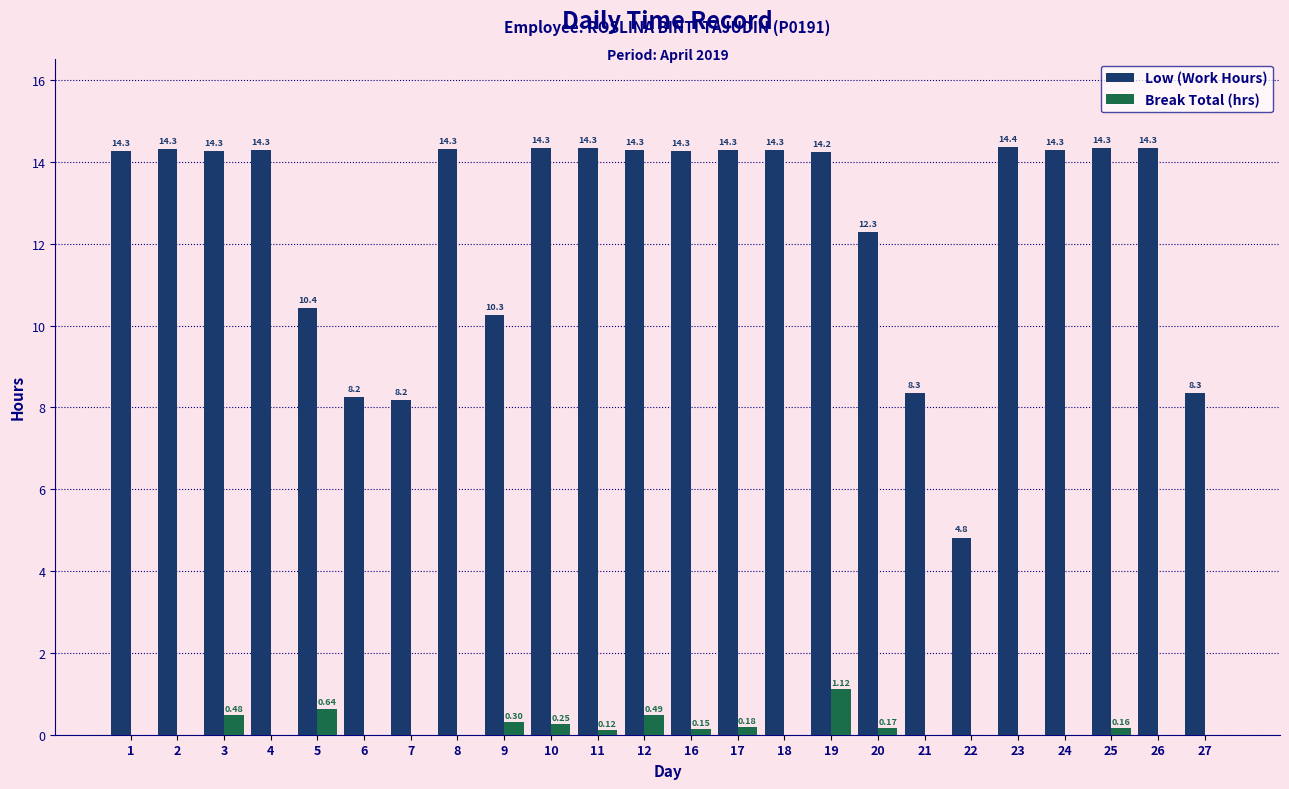

Are the bars grouped side by side (vs. stacked)?

Yes